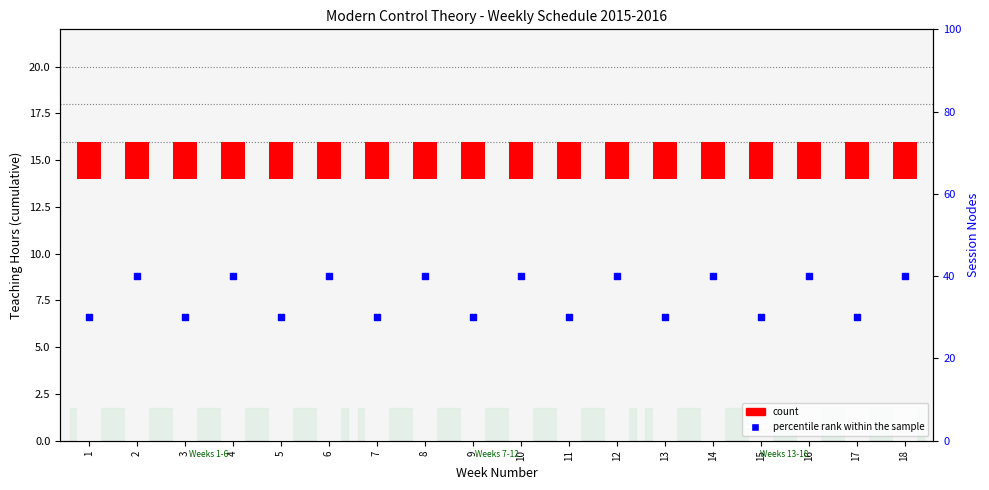

Which series has the largest total across all categories?

percentile rank within the sample